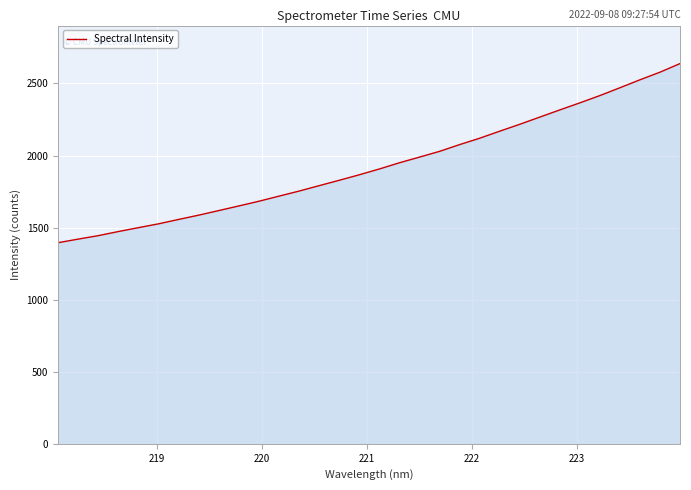

What is the maximum value shown in the chart?

2637.9